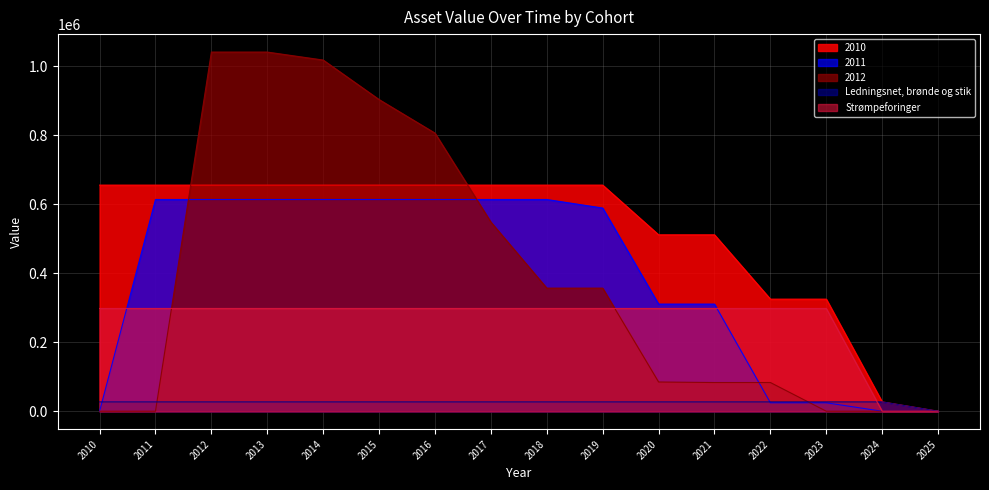

What is the difference between the maximum and minimum values in the Ledningsnet, brønde og stik series?

27048.2